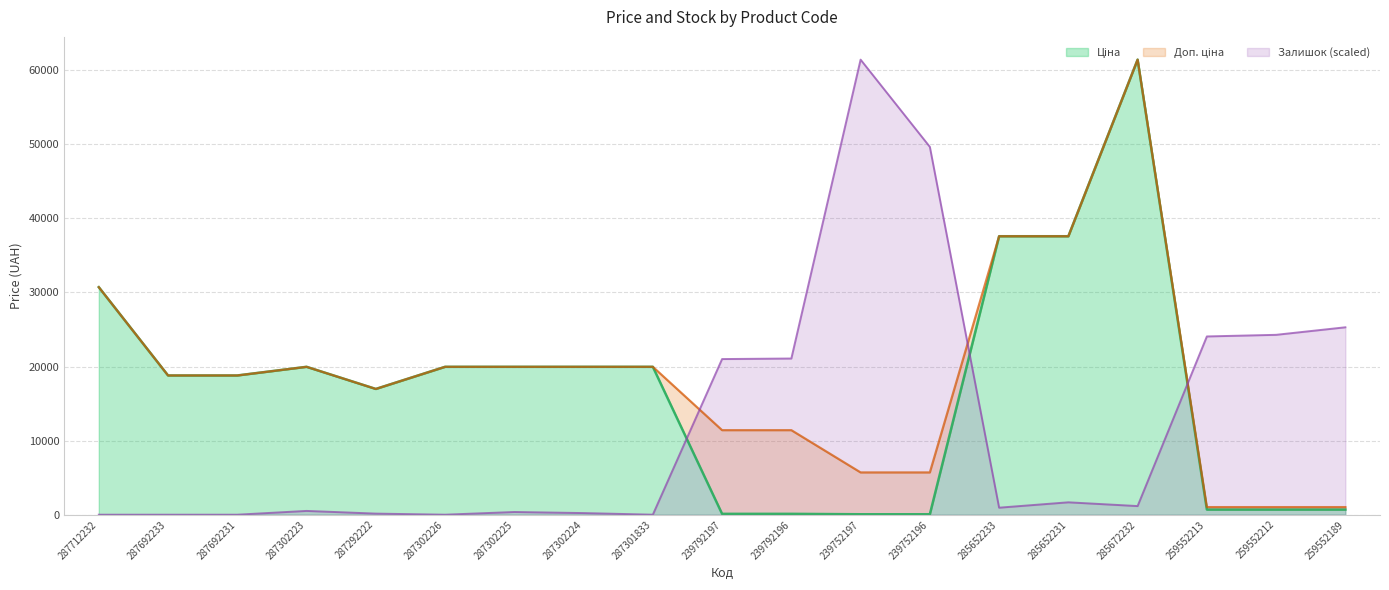

What is the minimum value for Ціна?

57.0